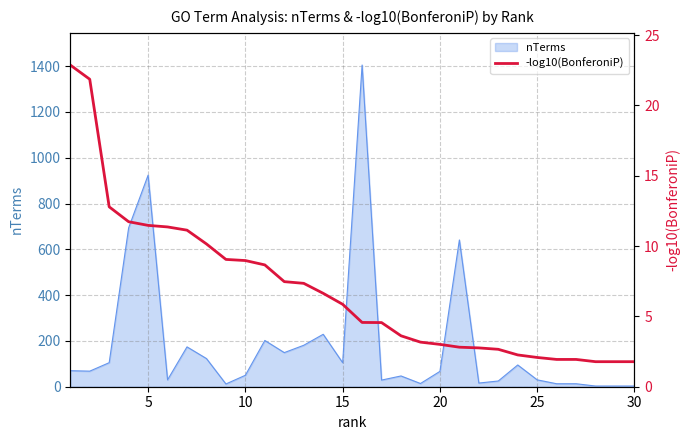

How many values exceed 5?

15